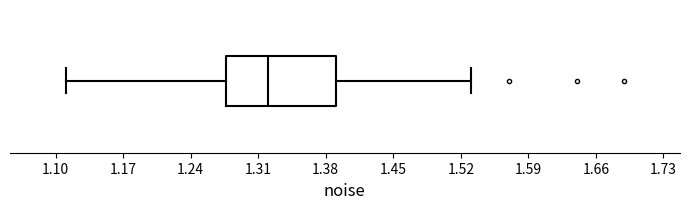

Read this box plot against the x-axis: the position of the median line, the range covered by the box, and the ends of both whiskers. The values are not printed on the chart, so give them approximately, as read against the axis.

median 1.32, box 1.28 to 1.39, whiskers 1.11 to 1.53